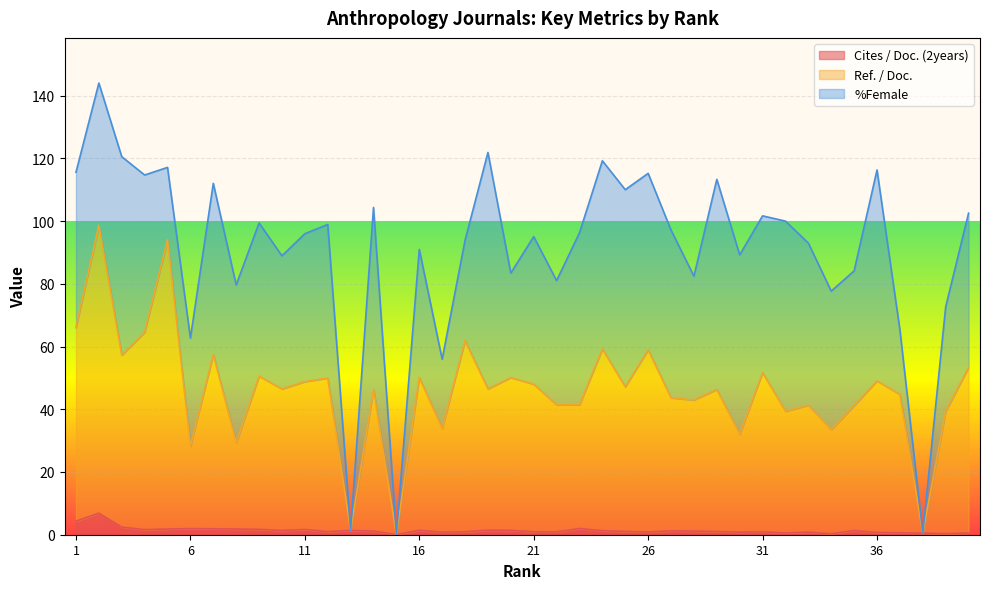

What is the highest value of the Cites / Doc. (2years) series?

6.9